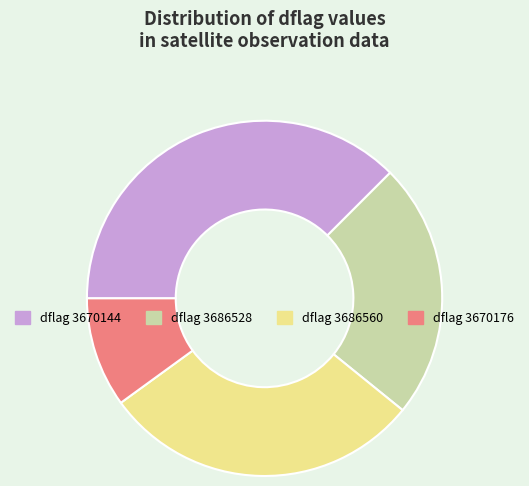

How many slices are in this pie chart?

4